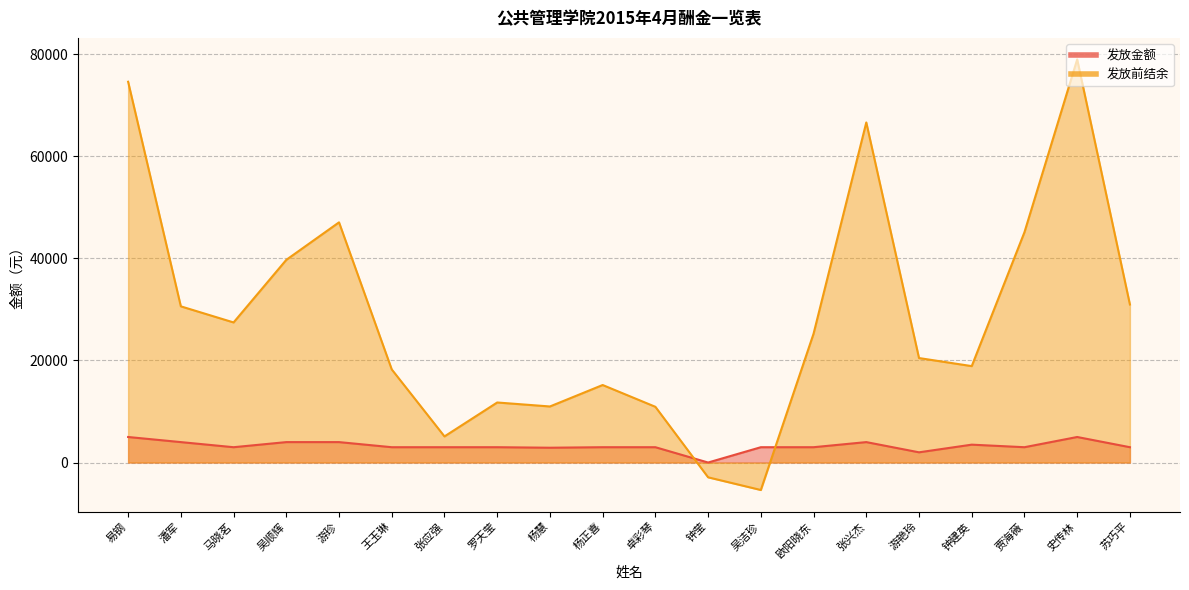

What position from the right is 潘军?

19